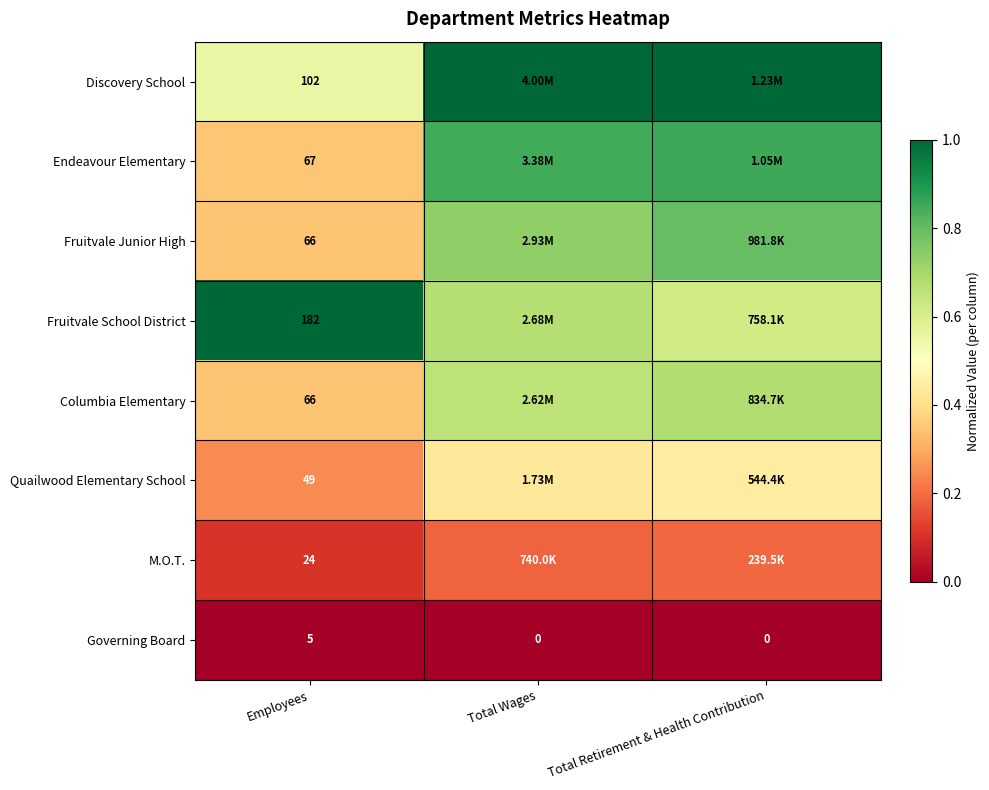

Count the Fruitvale School District values in the range 0 to 1.

3